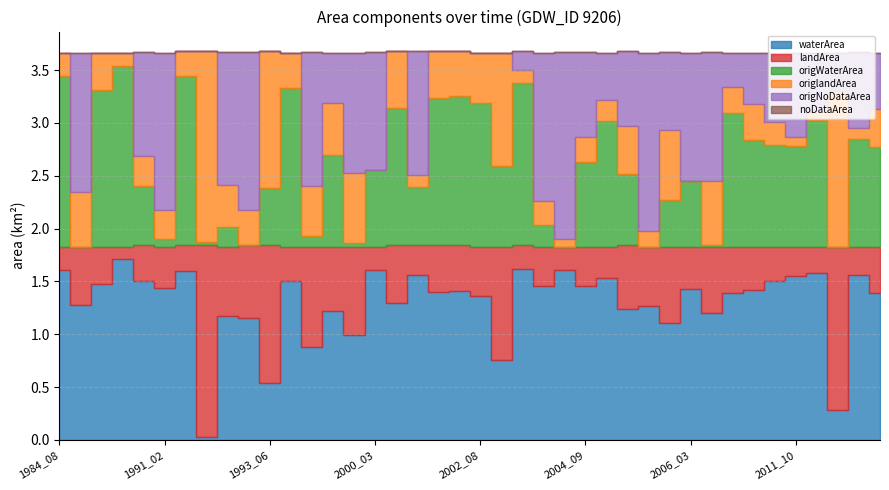

What is the difference between the maximum and minimum values in the origWaterArea series?

1.7